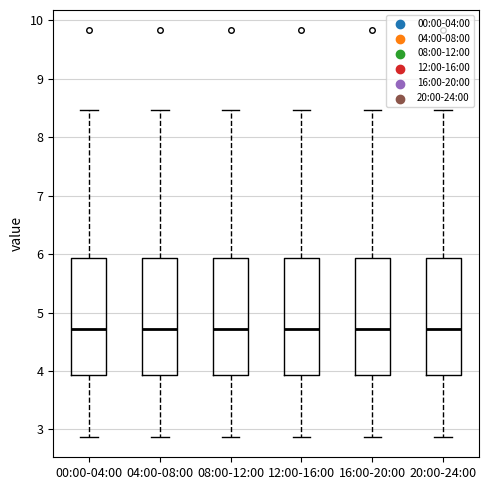

Reading left to right, read every box against the y-axis: the position of its median line, the range the box covers, and the ends of its whiskers. The values are not printed on the chart, so give them approximately, as read against the axis.

00:00-04:00: median 4.7, box 3.9 to 5.9, whiskers 2.9 to 8.5
04:00-08:00: median 4.7, box 3.9 to 5.9, whiskers 2.9 to 8.5
08:00-12:00: median 4.7, box 3.9 to 5.9, whiskers 2.9 to 8.5
12:00-16:00: median 4.7, box 3.9 to 5.9, whiskers 2.9 to 8.5
16:00-20:00: median 4.7, box 3.9 to 5.9, whiskers 2.9 to 8.5
20:00-24:00: median 4.7, box 3.9 to 5.9, whiskers 2.9 to 8.5